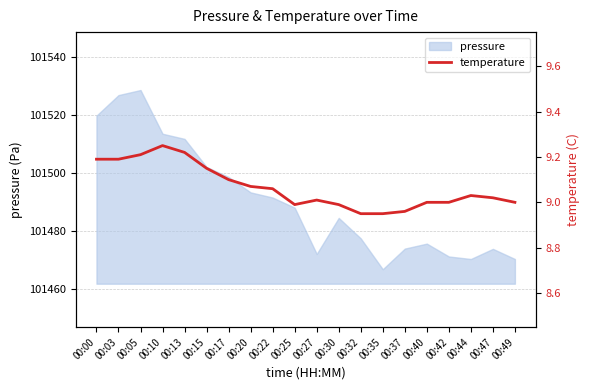

Reading left to right, what are all the values shown in this chart?

9.2	9.2	9.2	9.2	9.2	9.2	9.1	9.1	9.1	9.0	9.0	9.0	8.9	8.9	9.0	9.0	9.0	9.0	9.0	9.0